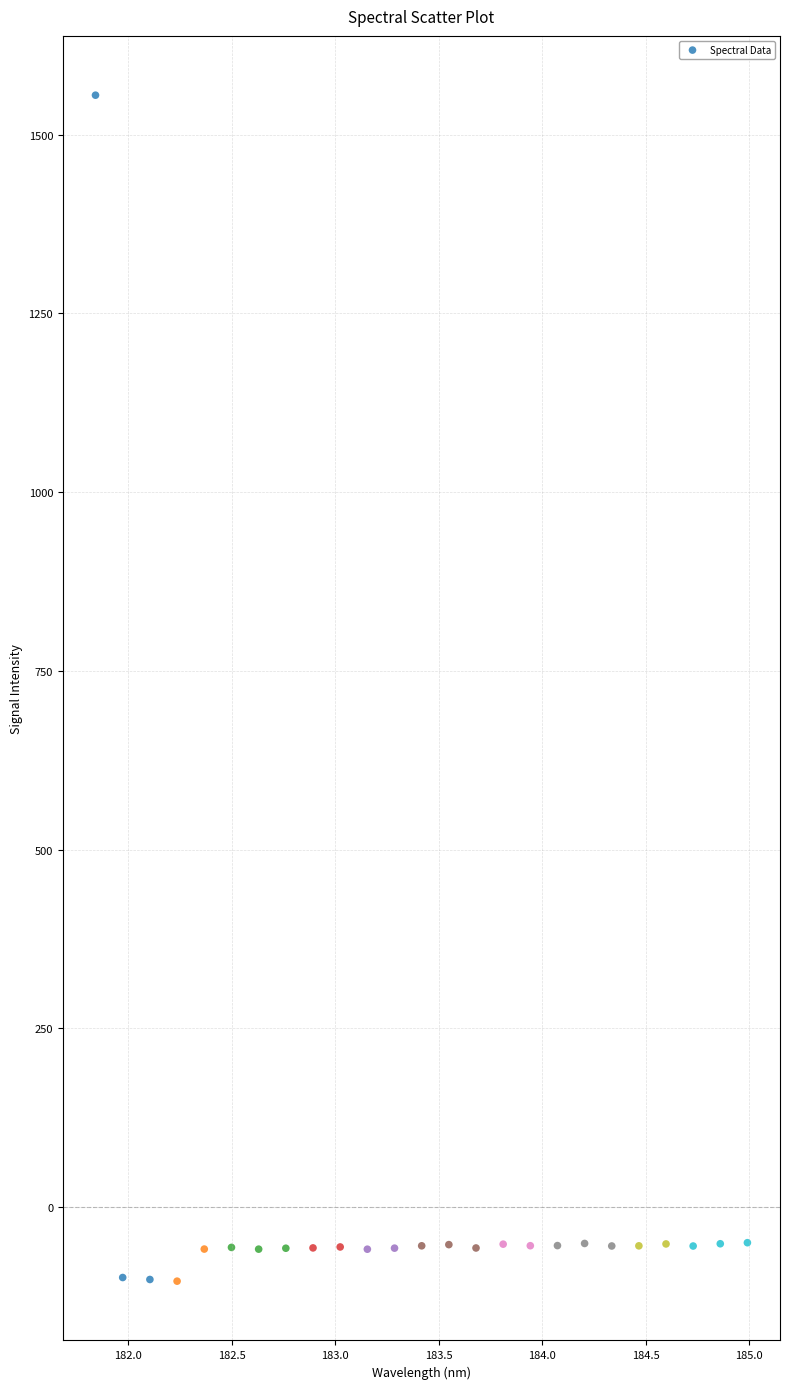

What is the range of Y values (max minus min)?

1659.0